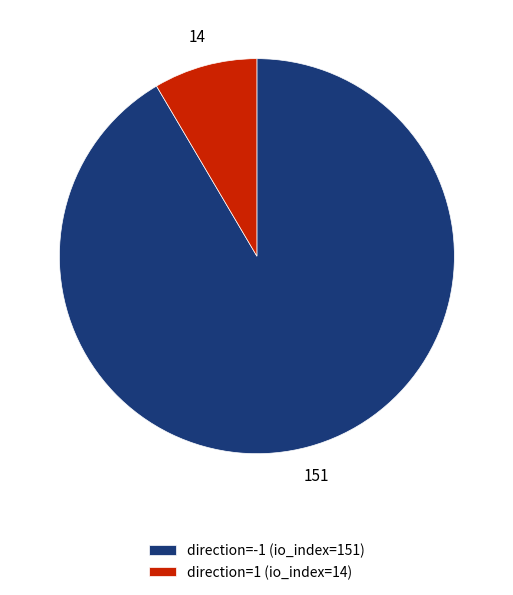

Does direction=-1 (io_index=151) account for over 50% of the chart?

Yes